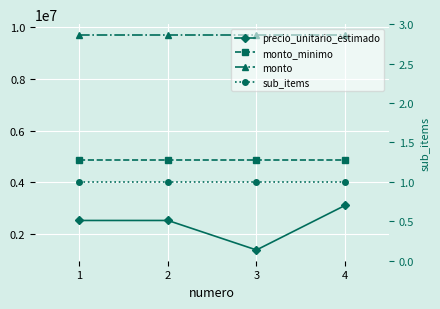

The monto_minimo series shows 6687149 at 3. True or false?

False